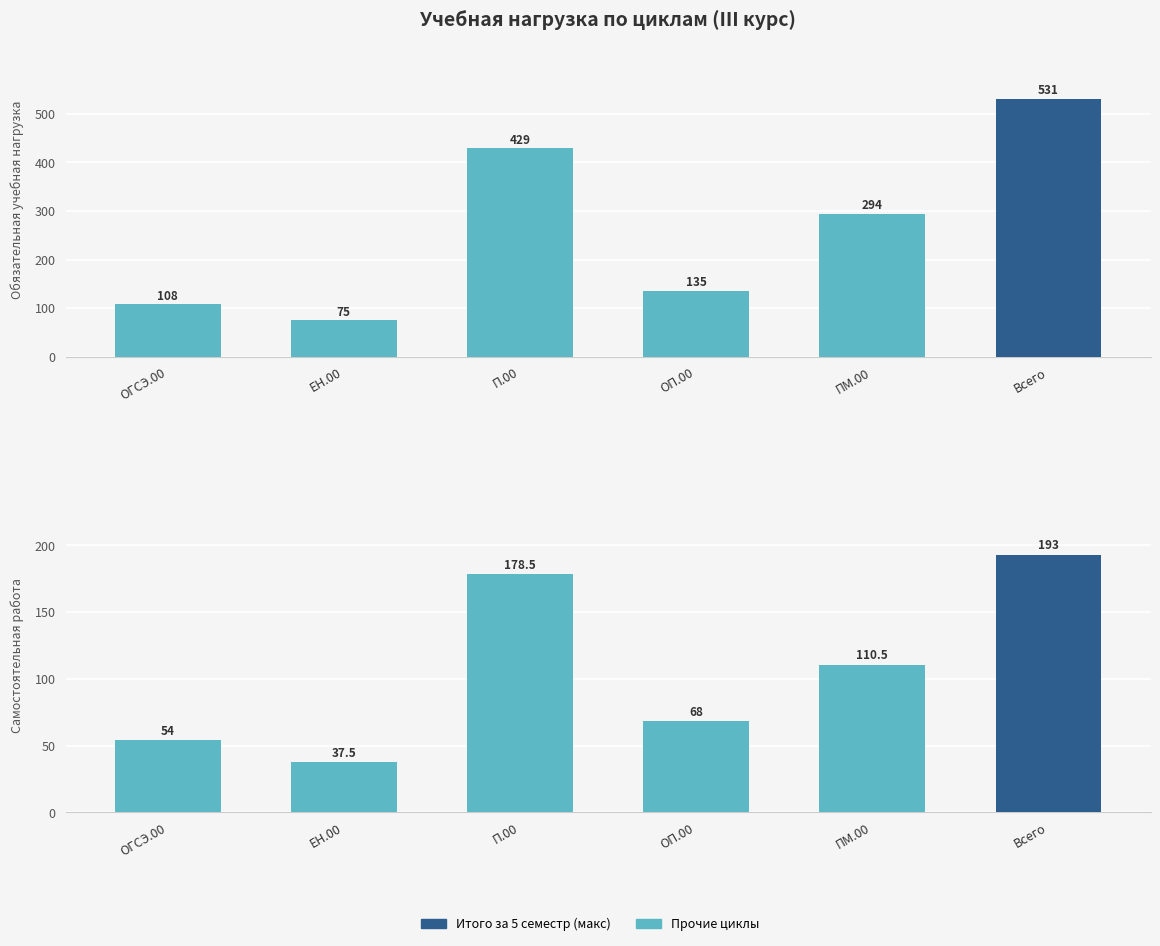

Rank the series at П.00 from highest to lowest value.

обяз.уч., сам.р.с.